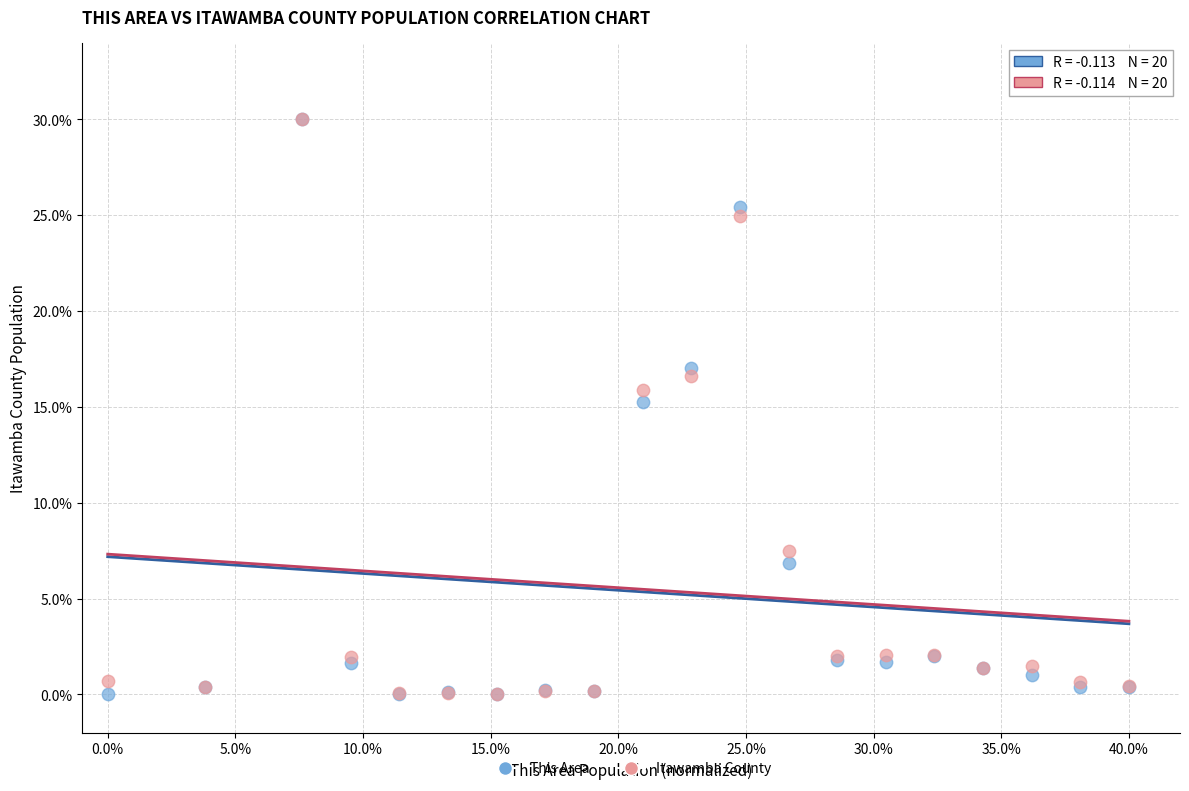

What are all the series names shown in the legend?

This Area, Itawamba County